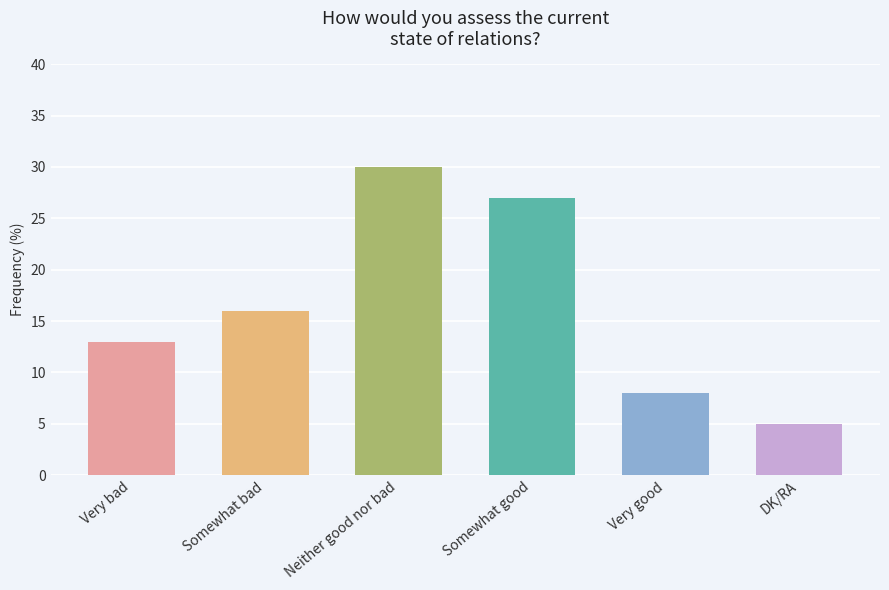

Which category has the lowest value across all series?

DK/RA